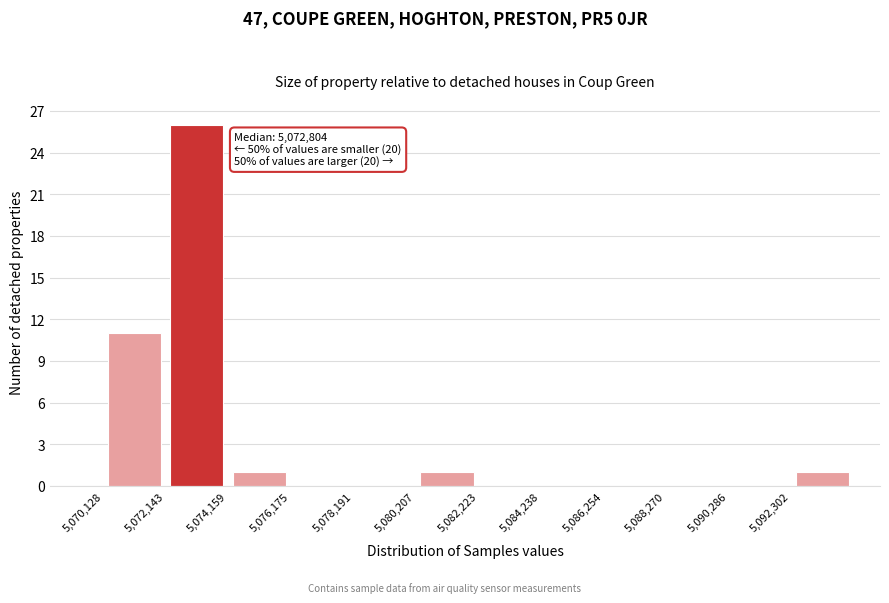

Over which range of the x-axis is the bar tallest?

5072000 to 5074000